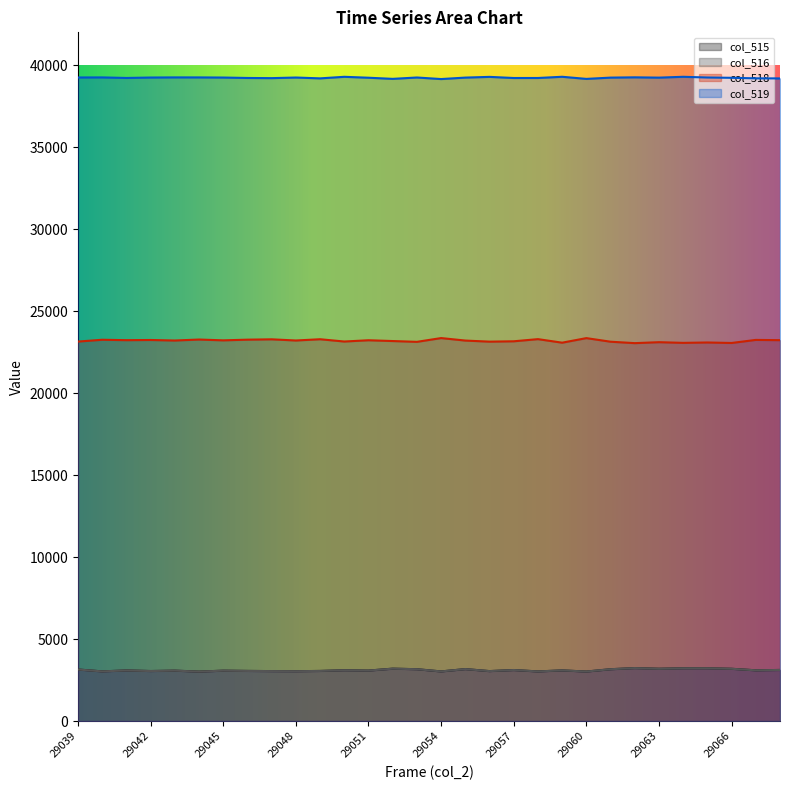

How many values in the col_518 series exceed 23208?

14